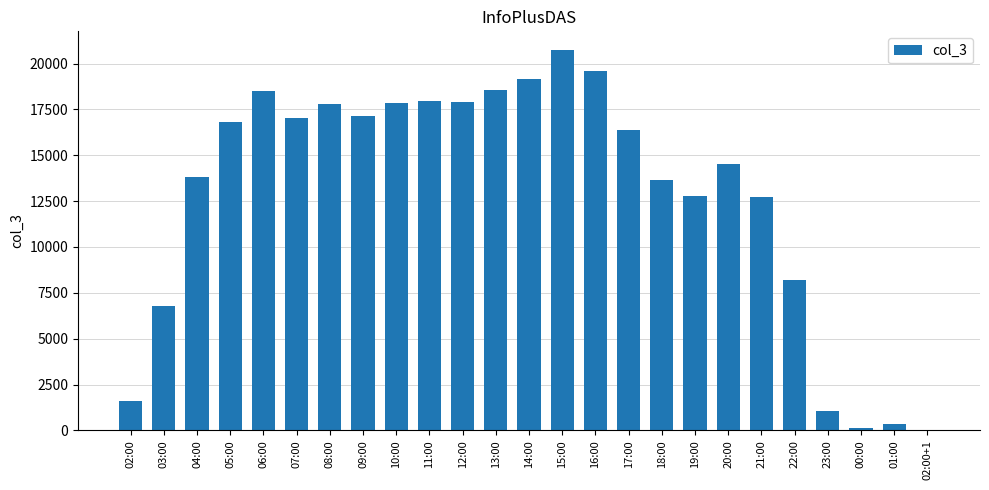

Which has a higher value, 00:00 or 04:00?

04:00